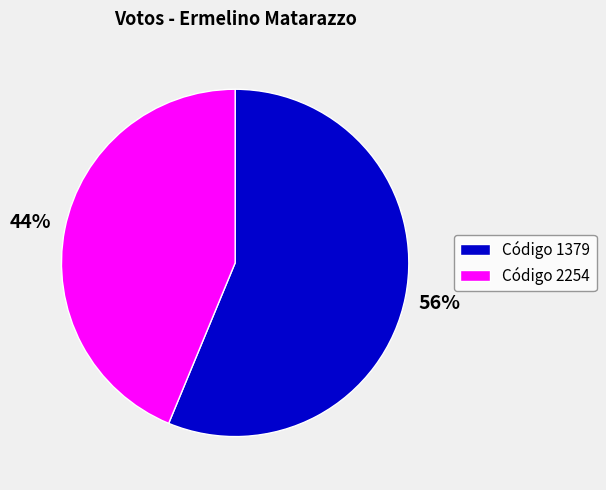

To the nearest percent, what is the average slice percentage?

50%